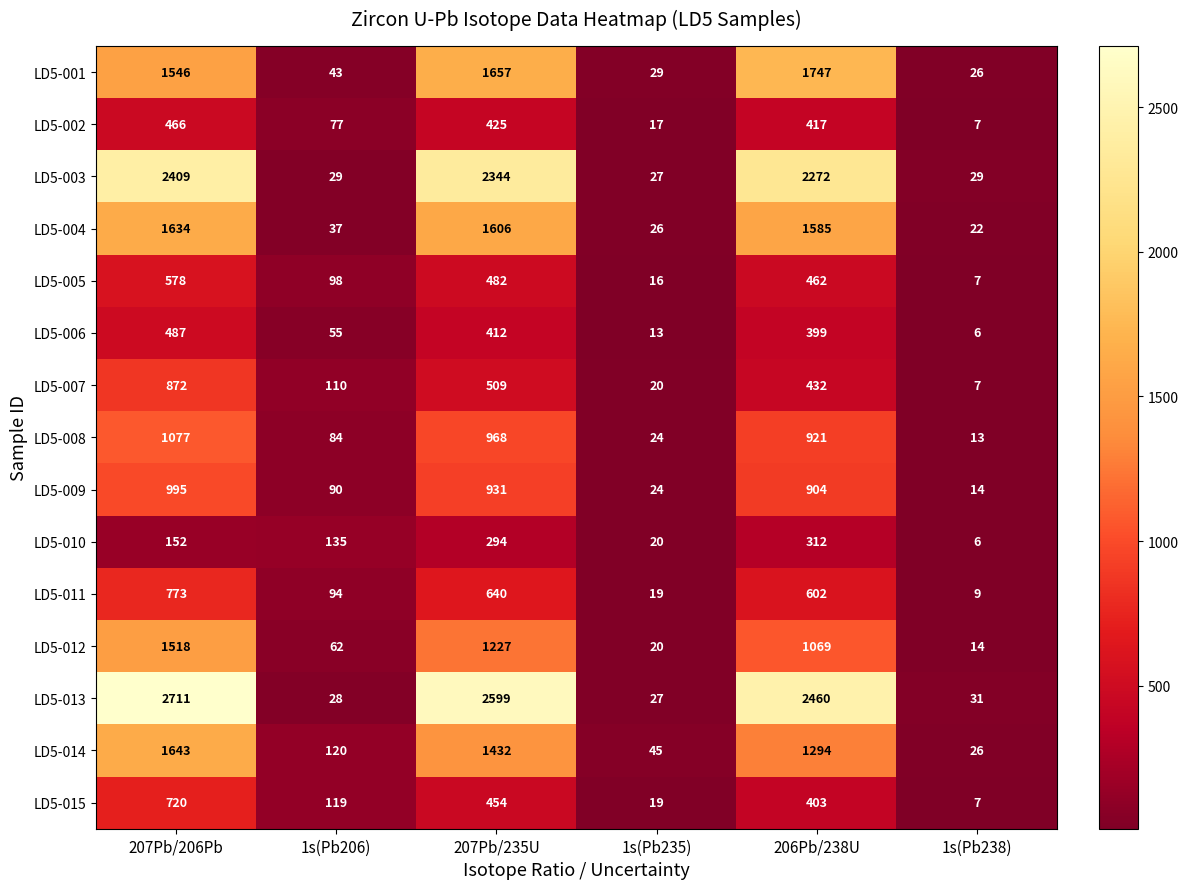

Which category has the highest value across all series?

207Pb/206Pb